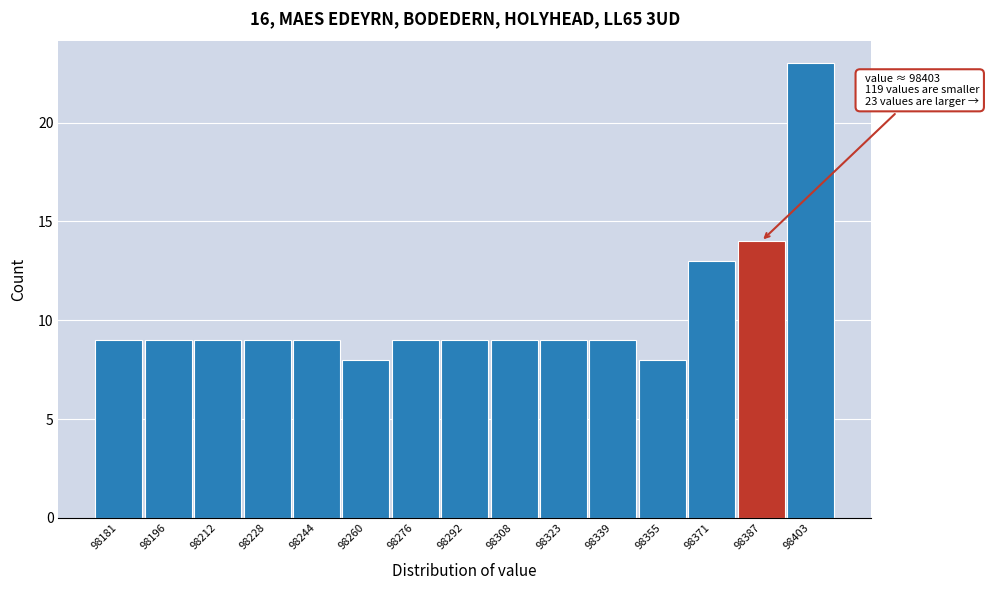

Reading left to right, extract all data points from this chart.

9	9	9	9	9	8	9	9	9	9	9	8	13	14	23